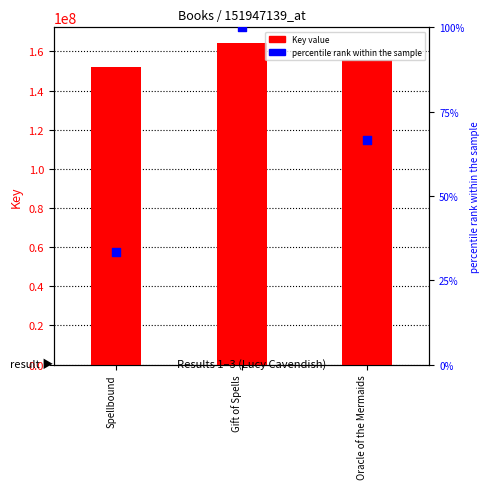

What is the total value across all series at Spellbound?

151947172.3